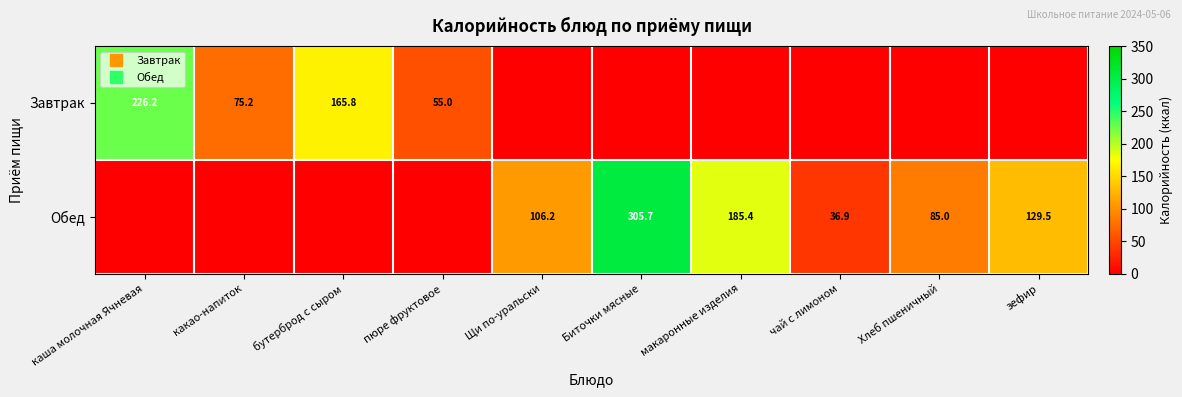

Is it true that Обед equals -196.8 at бутерброд с сыром?

False